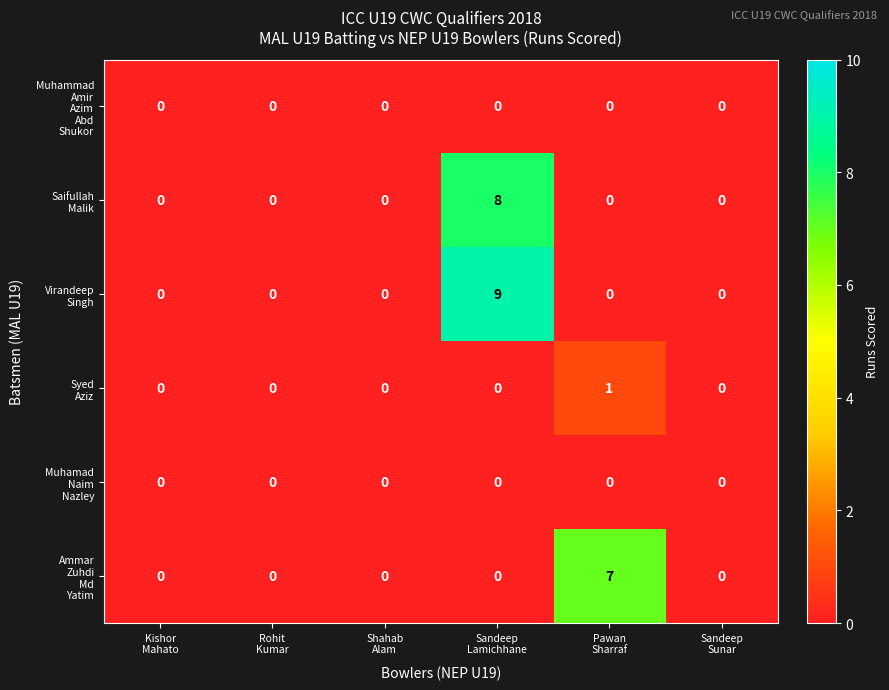

How many data points does each series have?

6